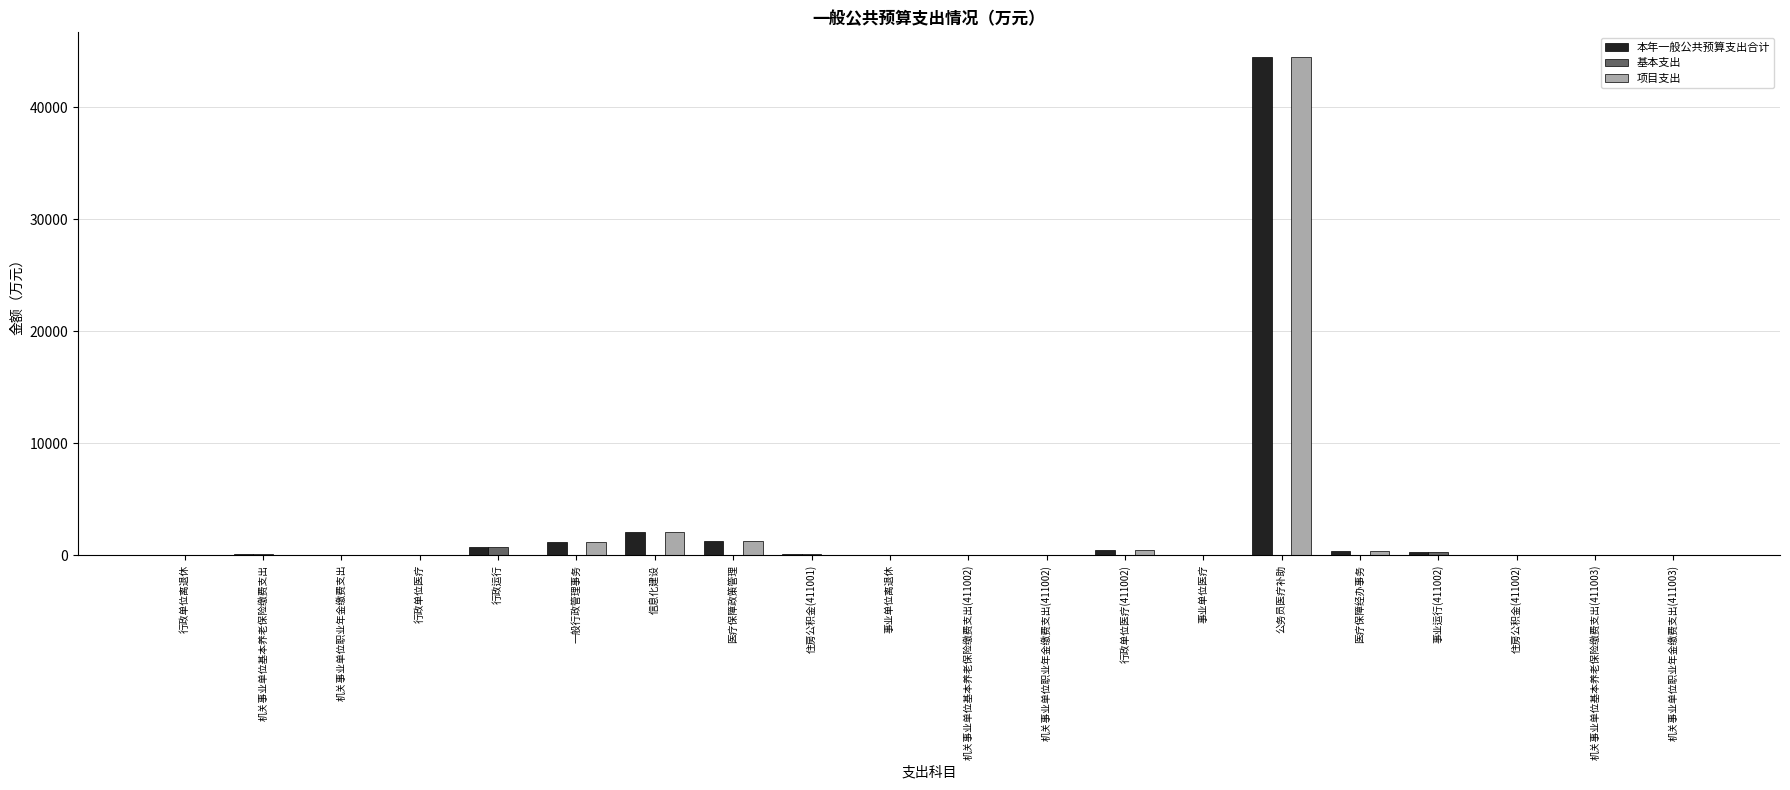

At which category is the sum across all series the highest?

公务员医疗补助